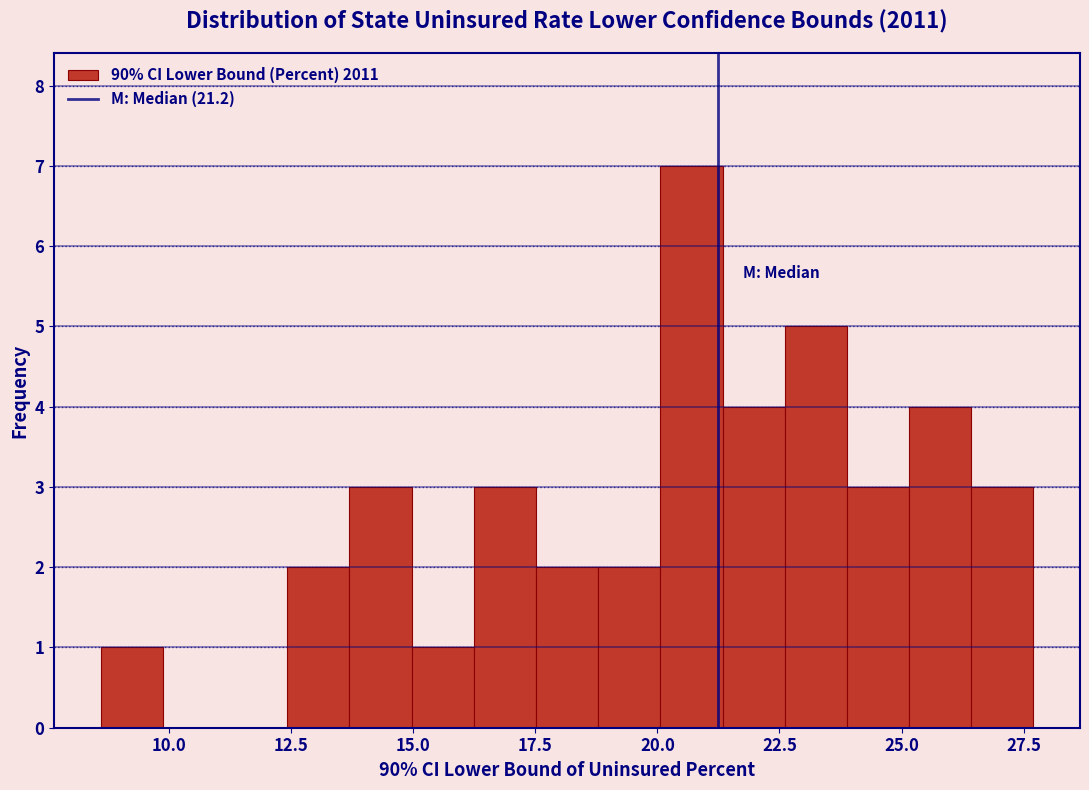

Read against the x-axis, roughly where is the centre of the tallest bar?

20.5